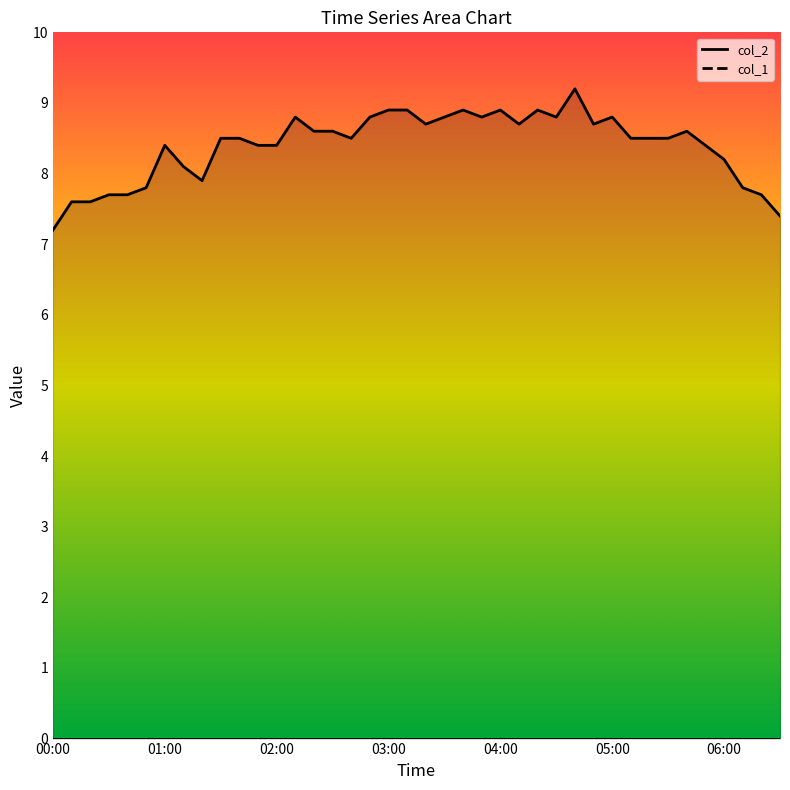

True or false: col_2_line and col_1 intersect in this chart.

False